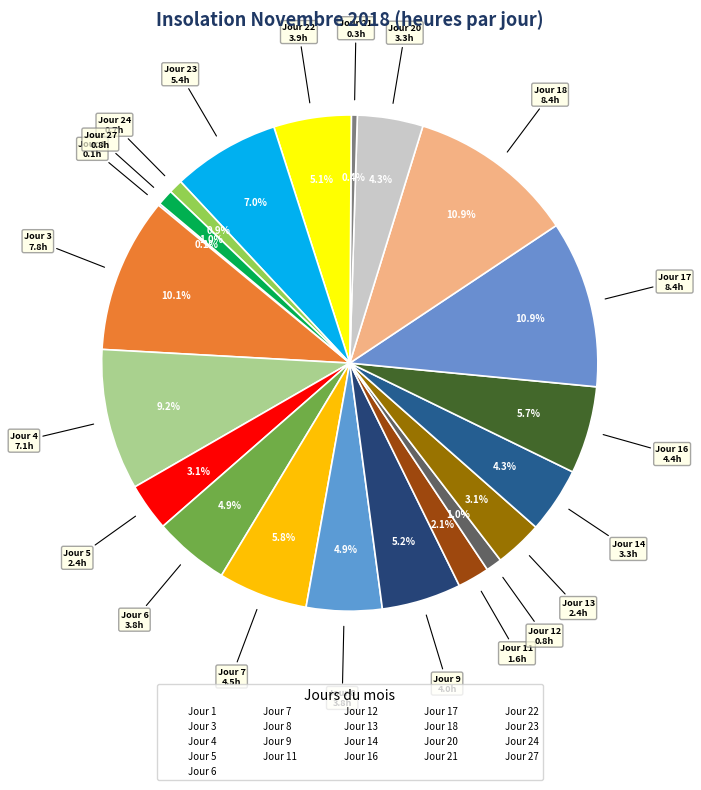

True or false: Jour 23 accounts for 7% of the total.

True